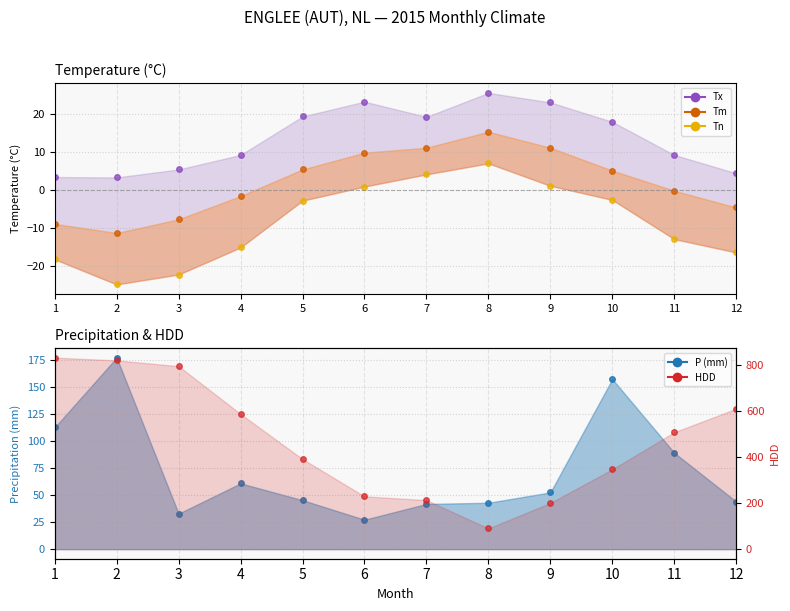

Between 1 and 10, which is larger?

10